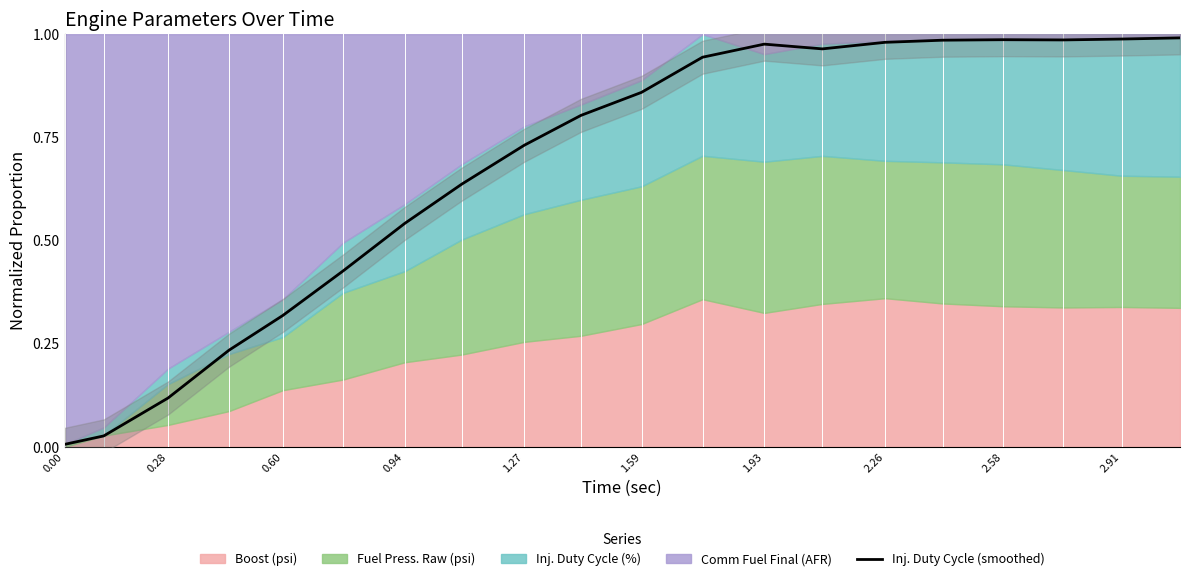

The chart shows a value of 1.0 at 2.58. True or false?

True